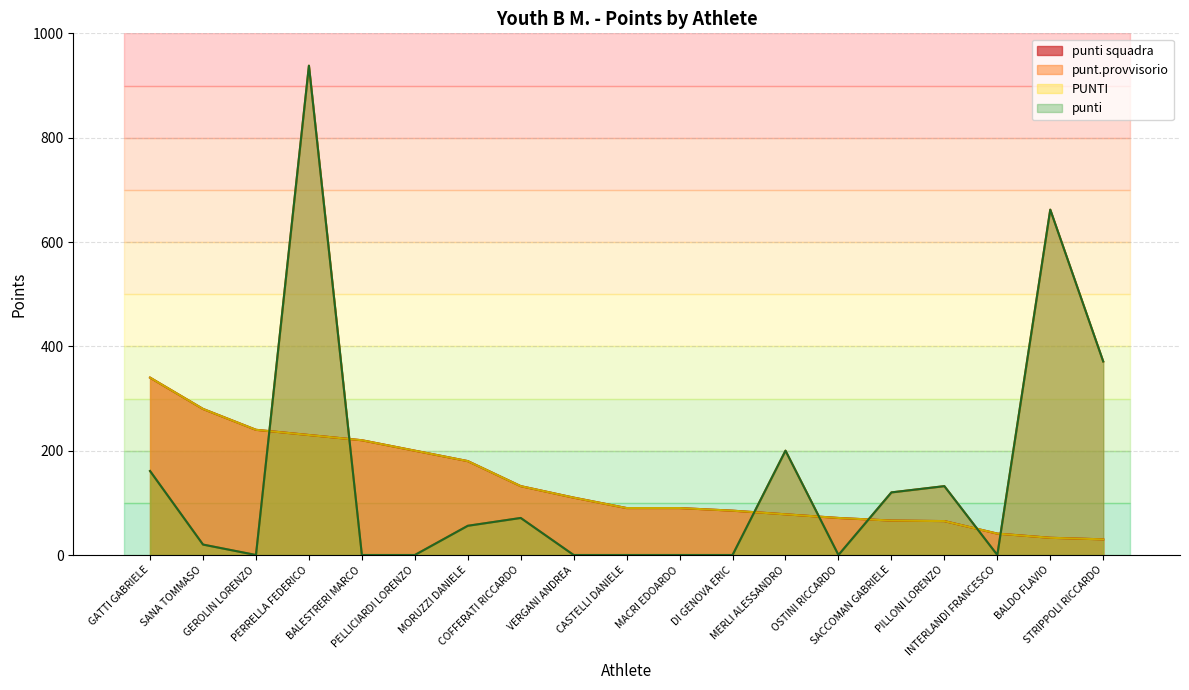

How many lines are shown in the chart?

4